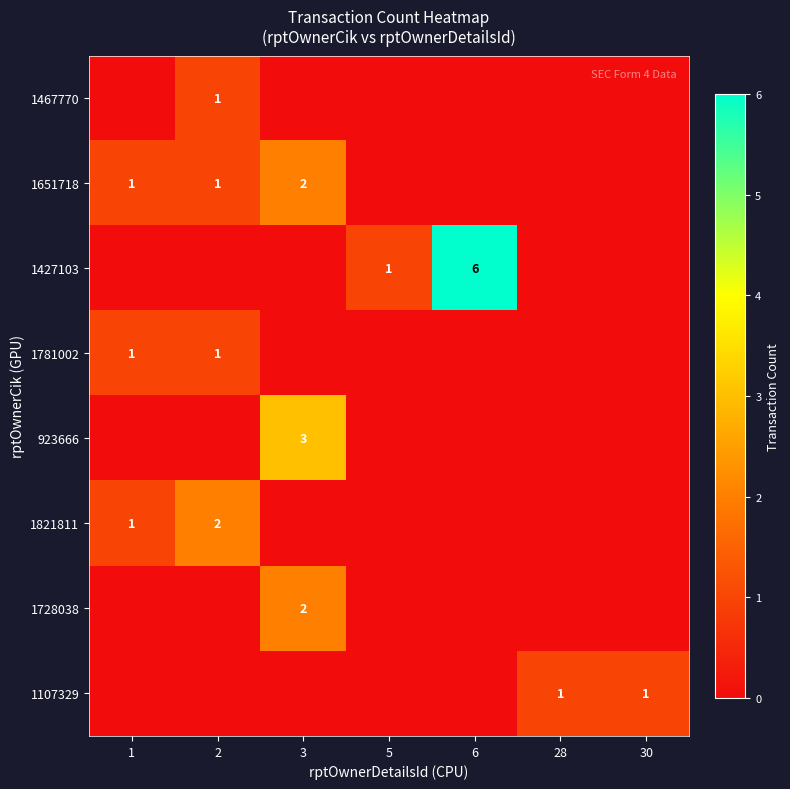

Between 2 and 28, which is larger?

2